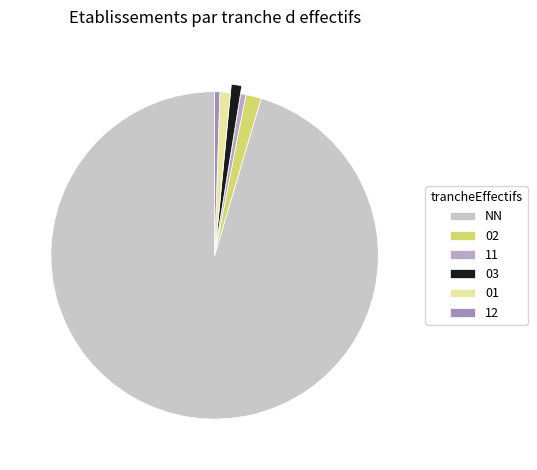

Count the number of slices in the pie.

6